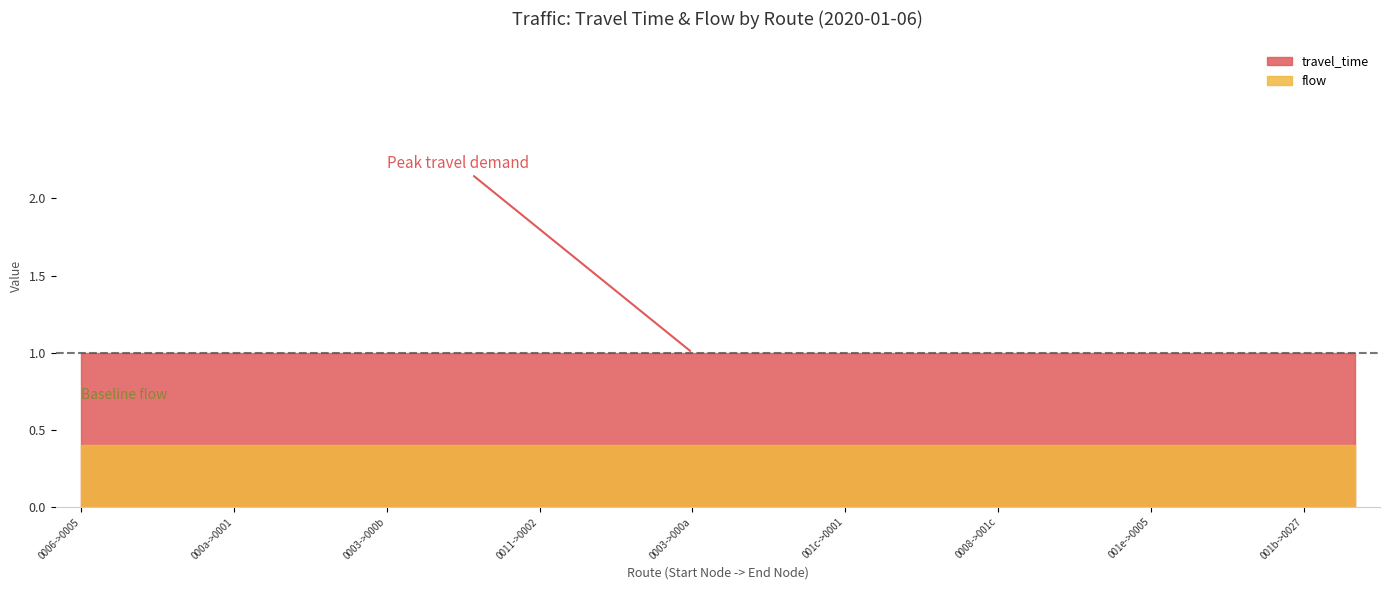

How many data points does each series have?

26